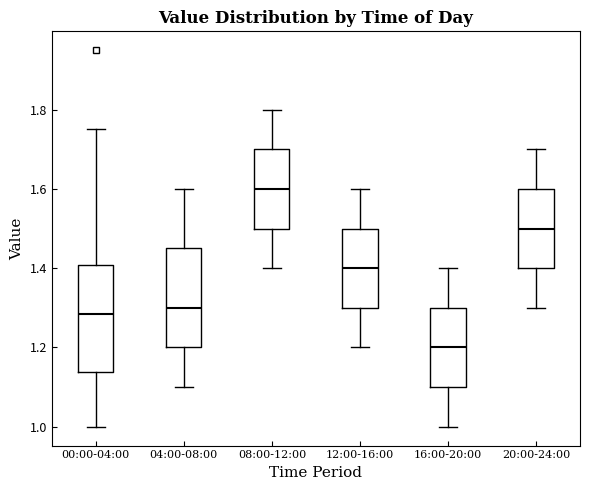

Reading left to right, read every box against the y-axis: the position of its median line, the range the box covers, and the ends of its whiskers. The values are not printed on the chart, so give them approximately, as read against the axis.

00:00-04:00: median 1.28, box 1.14 to 1.40, whiskers 1.00 to 1.76
04:00-08:00: median 1.30, box 1.20 to 1.46, whiskers 1.10 to 1.60
08:00-12:00: median 1.60, box 1.50 to 1.70, whiskers 1.40 to 1.80
12:00-16:00: median 1.40, box 1.30 to 1.50, whiskers 1.20 to 1.60
16:00-20:00: median 1.20, box 1.10 to 1.30, whiskers 1.00 to 1.40
20:00-24:00: median 1.50, box 1.40 to 1.60, whiskers 1.30 to 1.70